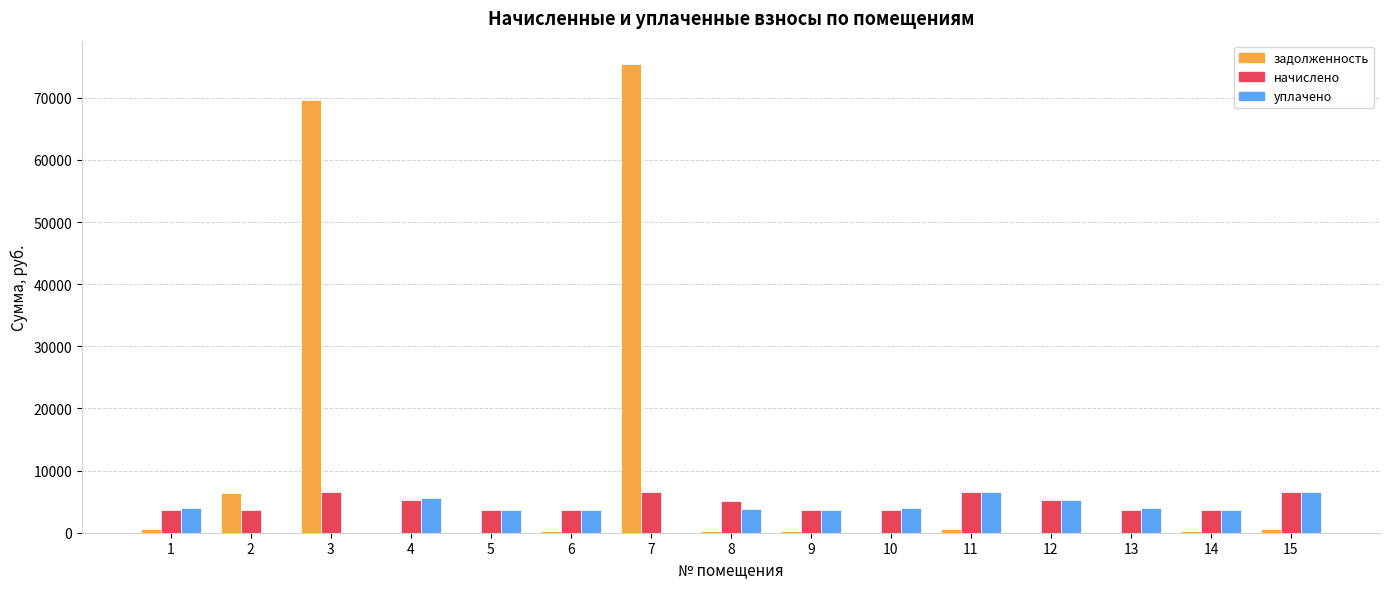

The value of уплачено at 3 is -3965.8. True or false?

False